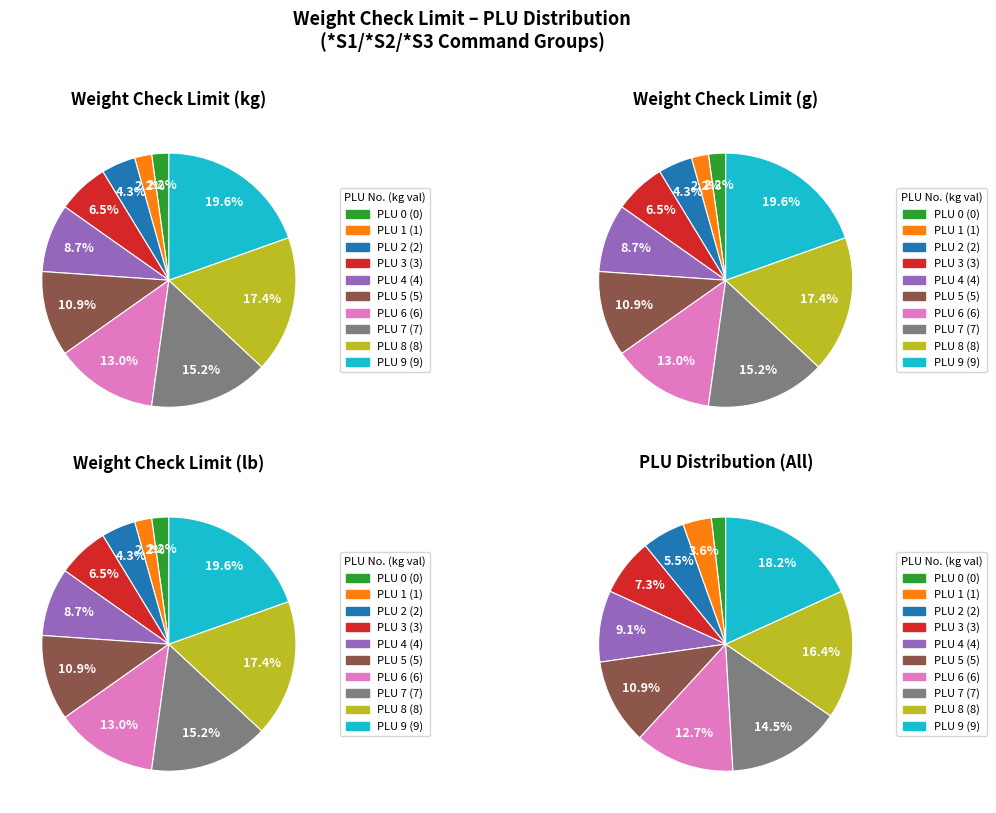

Does any single category account for the majority?

No